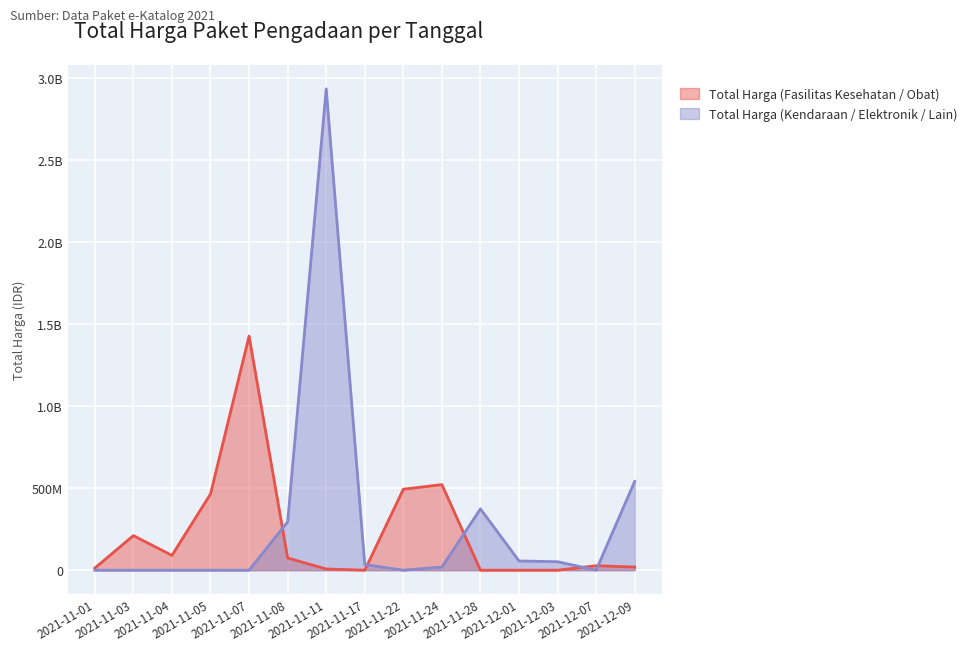

Reading left to right, list all the values displayed in this chart.

Total Harga (Fasilitas Kesehatan / Obat): 12787500	210651270	90094075	464002100	1425867900	74443960	7401240	0	493000000	521459200	0	0	0	27412000	18900000
Total Harga (Kendaraan / Elektronik / Lain): 0	0	0	0	0	294090000	2931562000	34292000	0	19175000	373404000	56152800	51601000	0	541071000